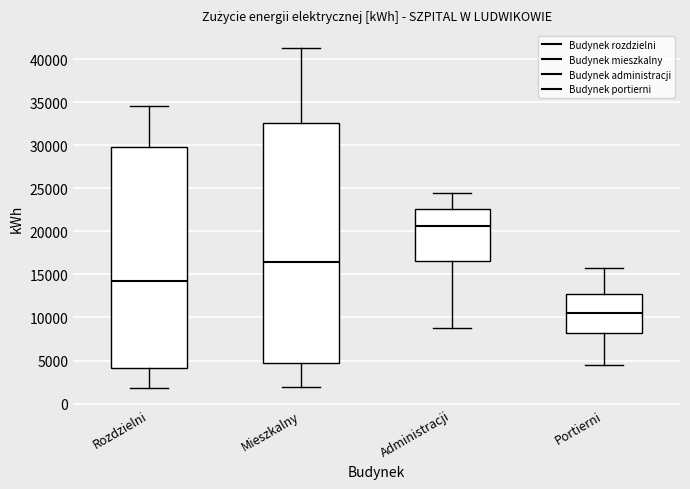

Where is the lower edge of the box for Rozdzielni on the y-axis? The values are not printed on the chart, so give them approximately, as read against the axis.

4000